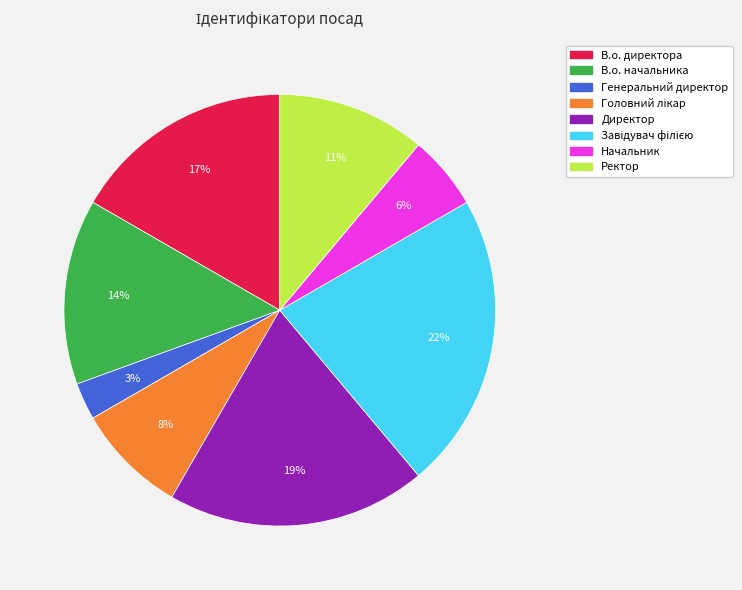

Does Ректор account for over 50% of the chart?

No